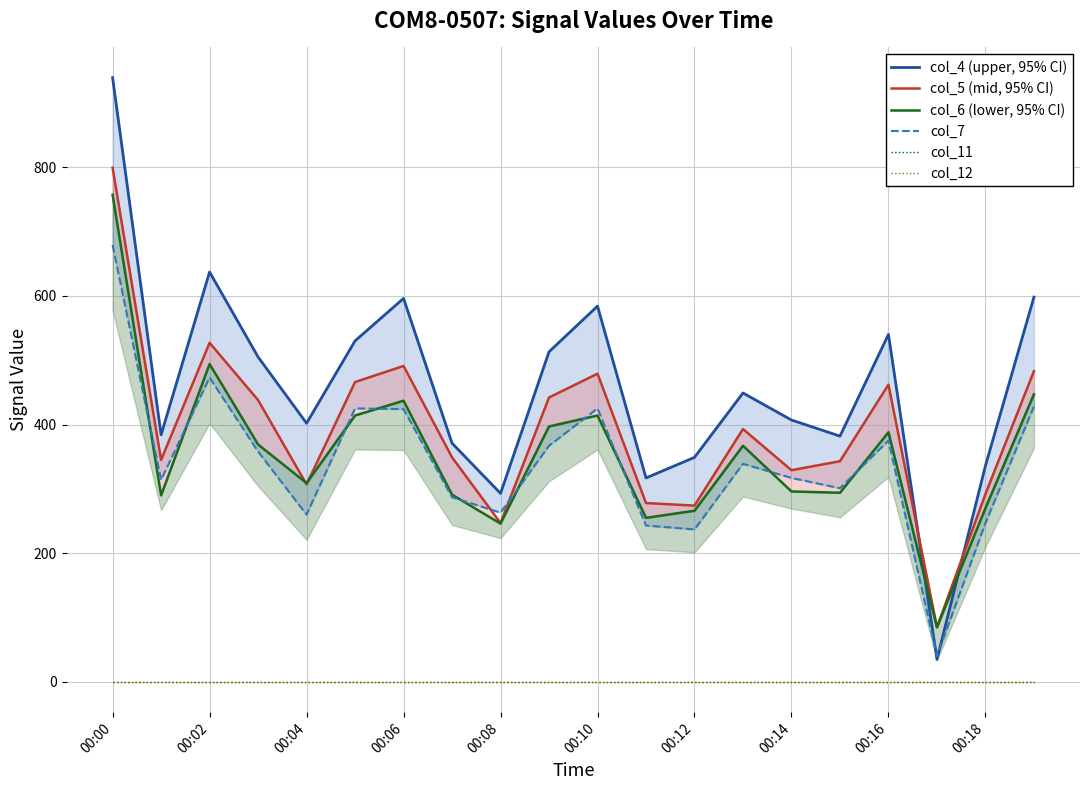

What is the value of the col_7 point at the 6th from the left?

425